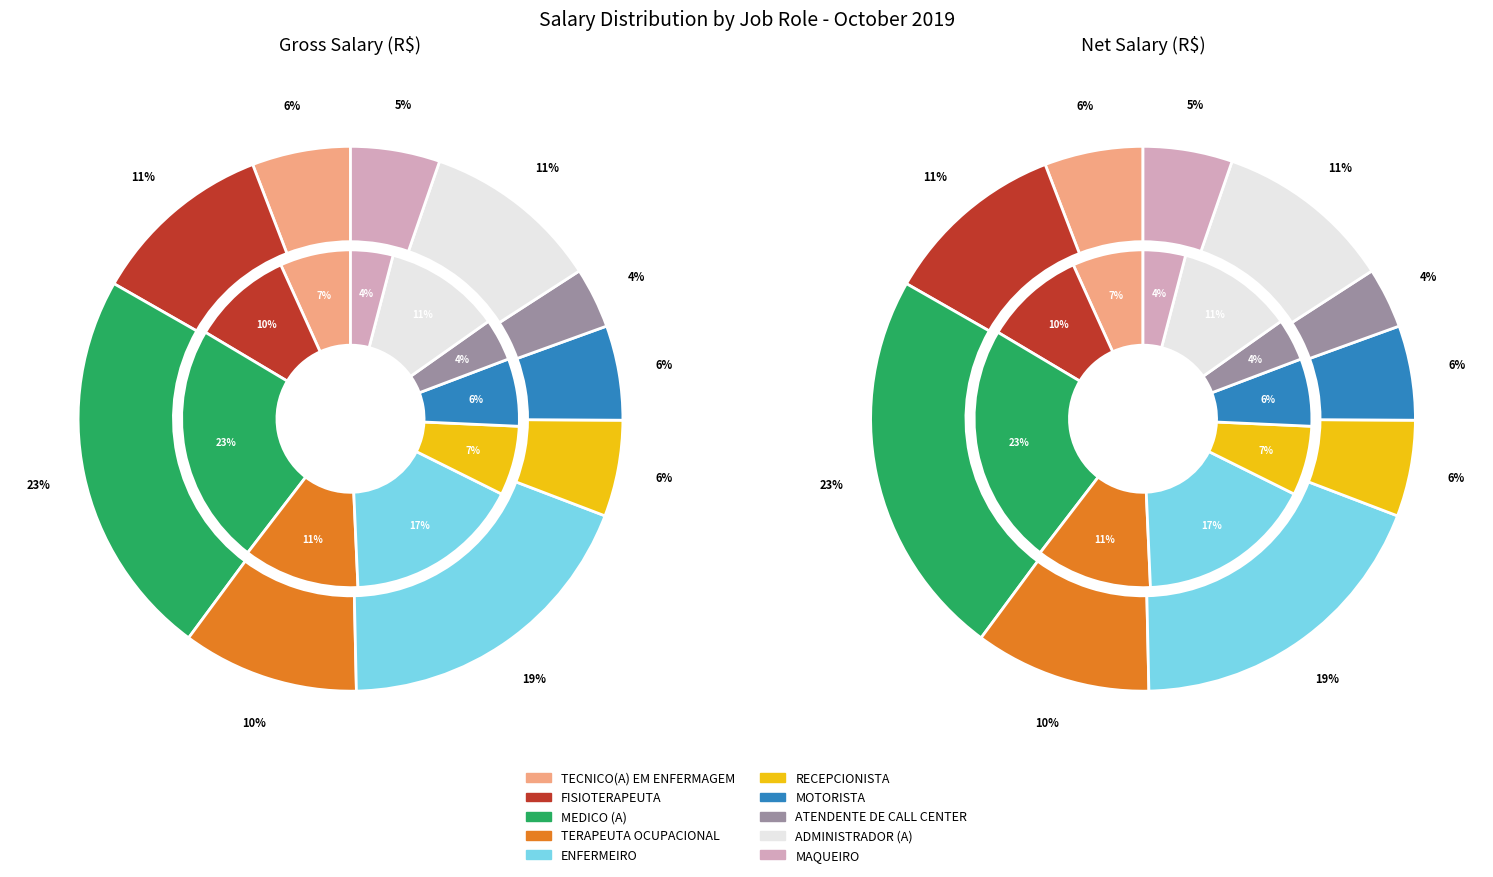

True or false: ATENDENTE DE CALL CENTER accounts for 1% of the total.

False